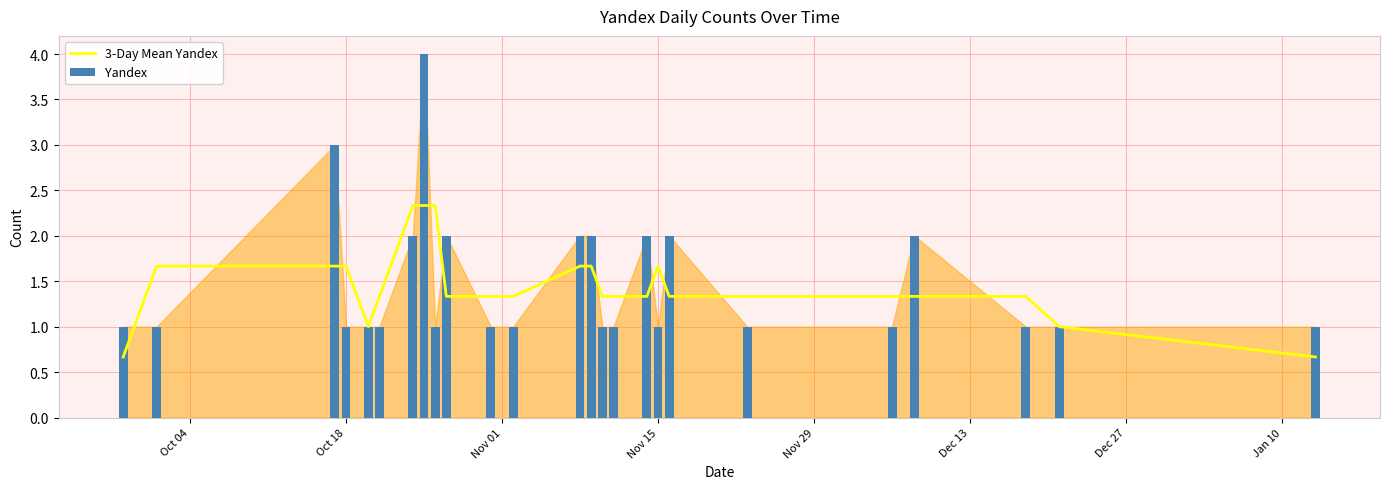

What is the maximum value for 3-Day Mean Yandex?

2.3